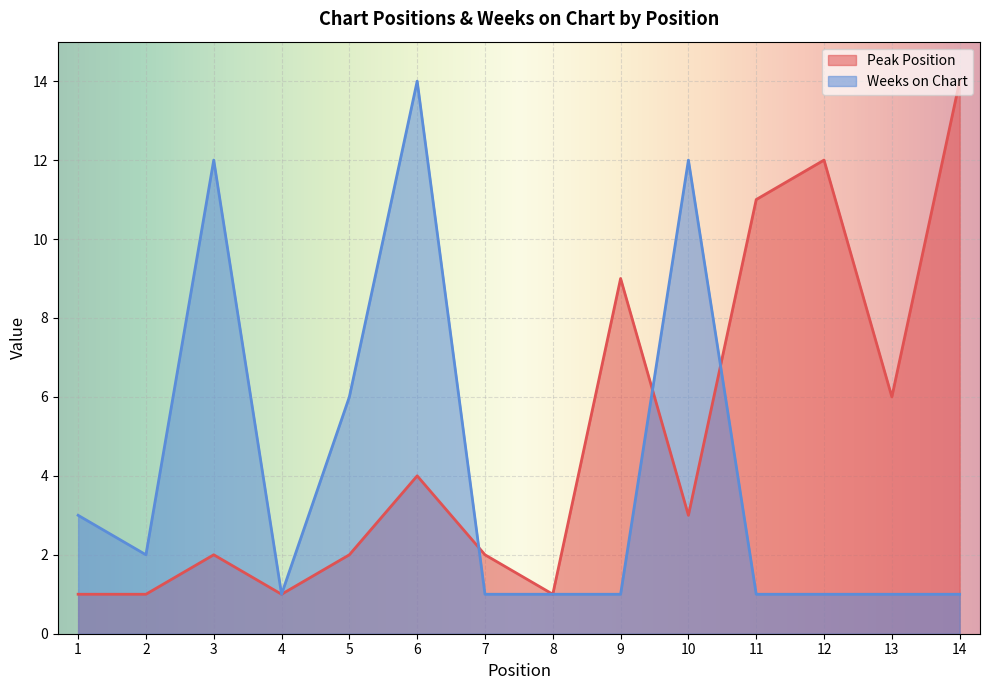

What is the lowest value of the Peak Position series?

1